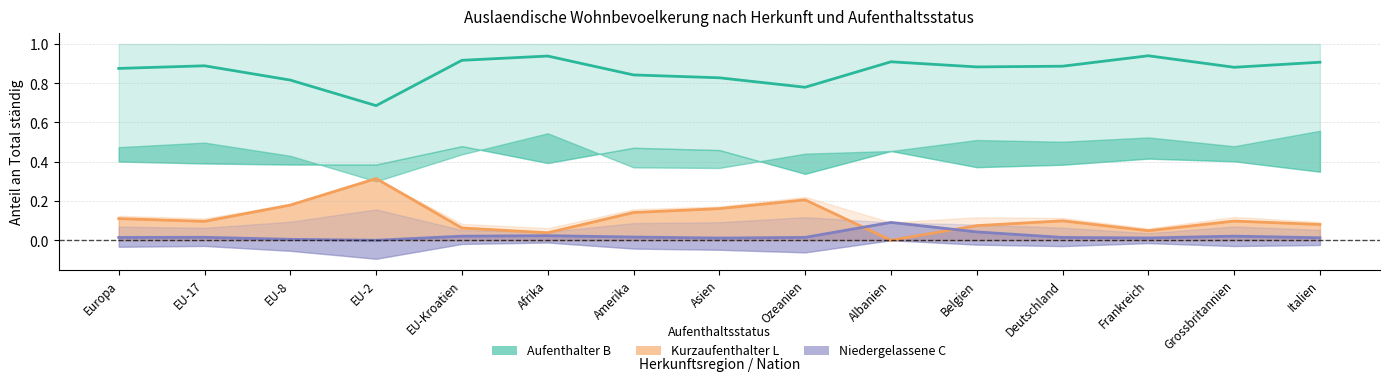

What is the label of the 10th point from the left?

Albanien